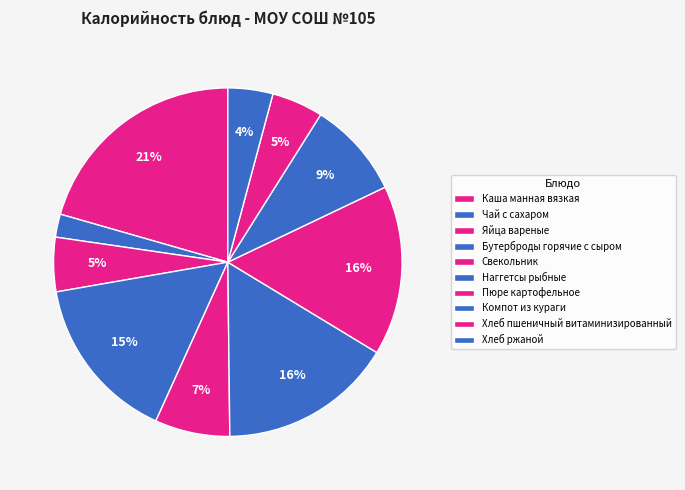

How many slices are in this pie chart?

10